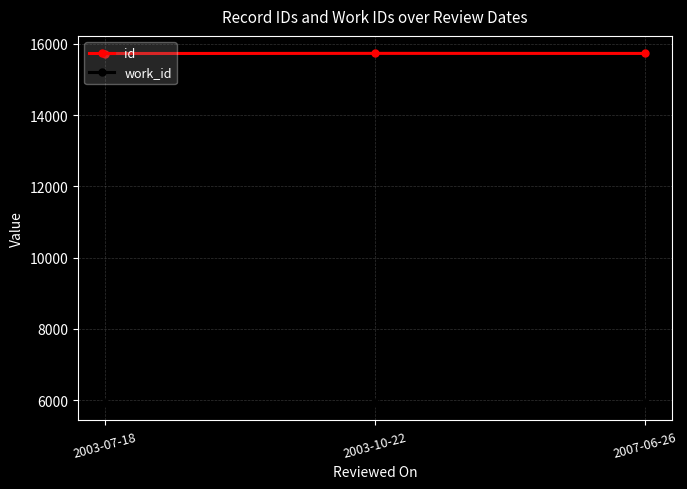

What is the difference between the highest and lowest values at 2003-07-18?

9803